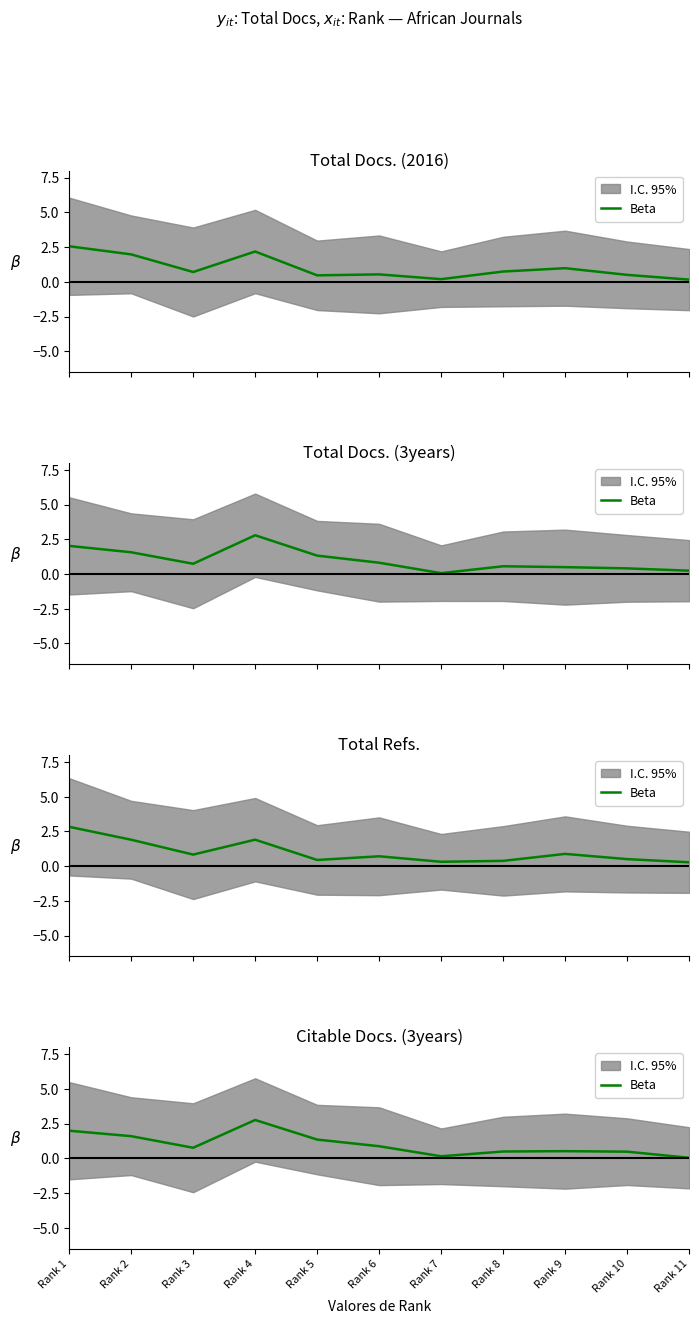

The value at Rank 11 is 0.0. True or false?

True